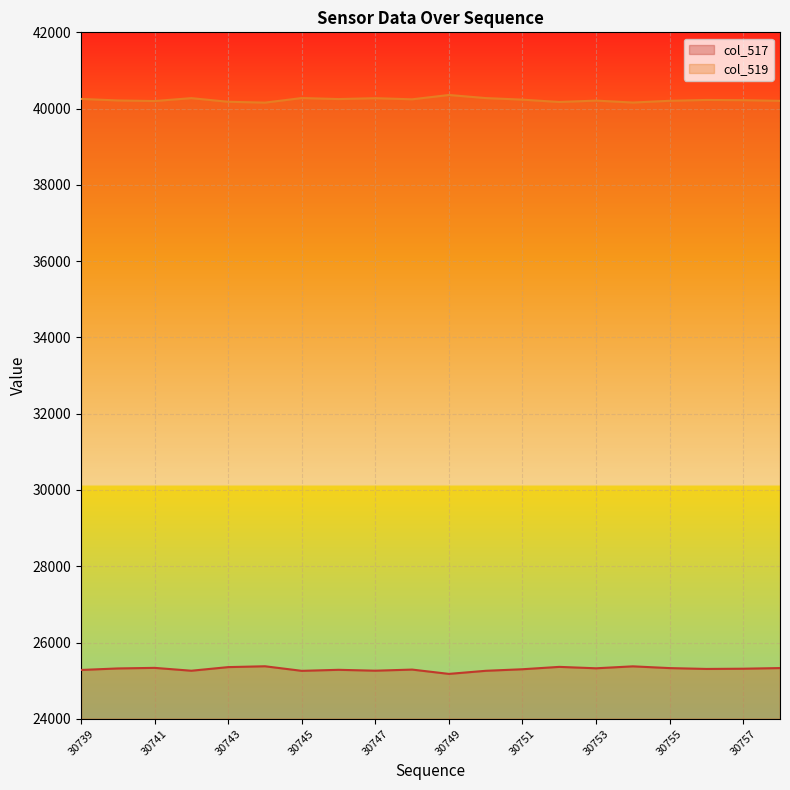

At 30747, list the series in order from largest to smallest.

col_519, col_517